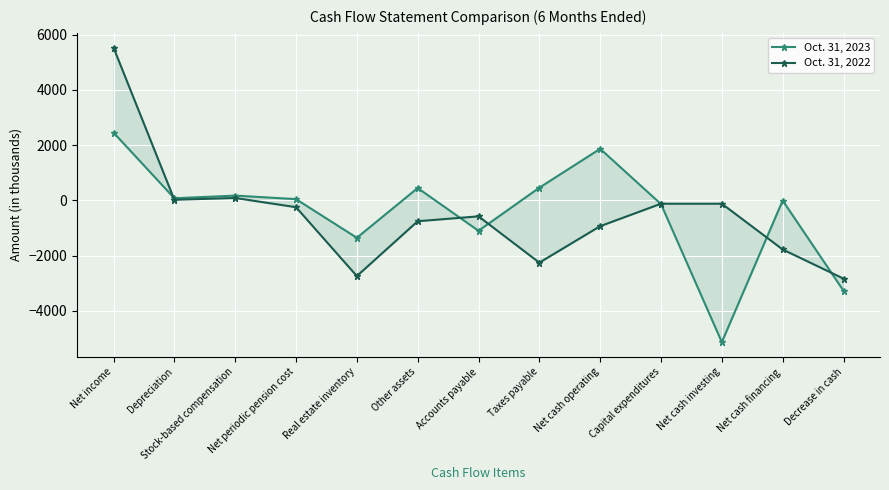

Where does the Oct. 31, 2022 series first go above -578?

Net income